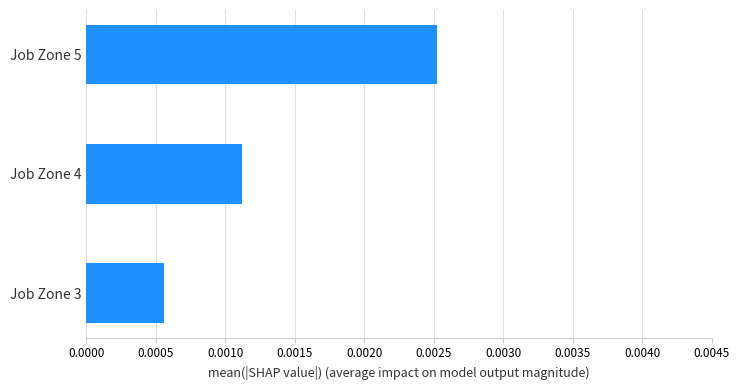

Rank the categories by value from highest to lowest.

Job Zone 5, Job Zone 4, Job Zone 3